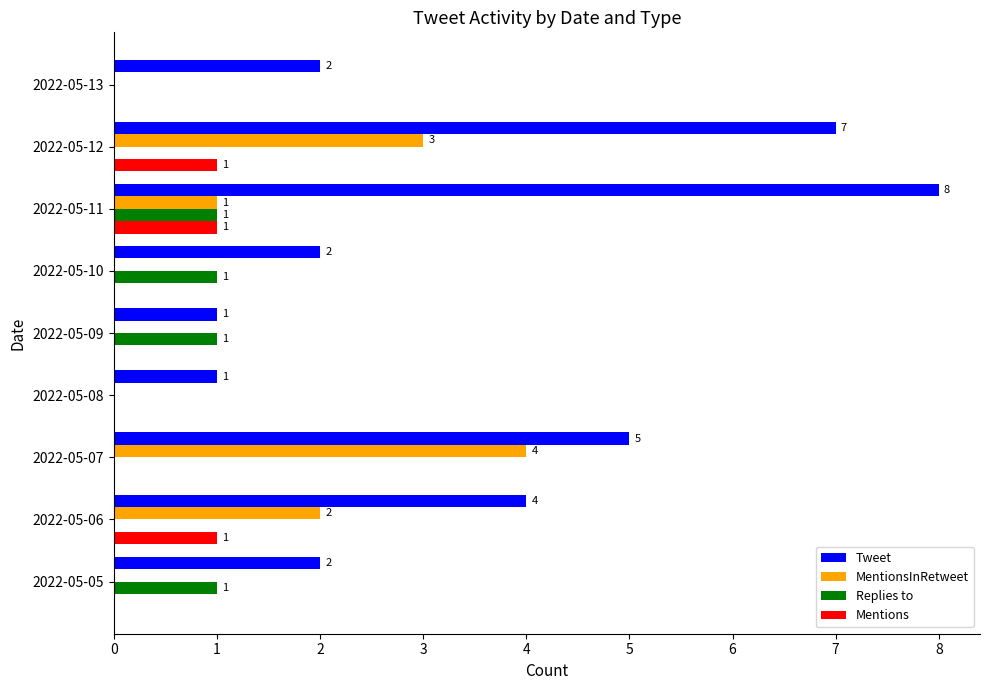

What is the maximum value shown in the chart?

8